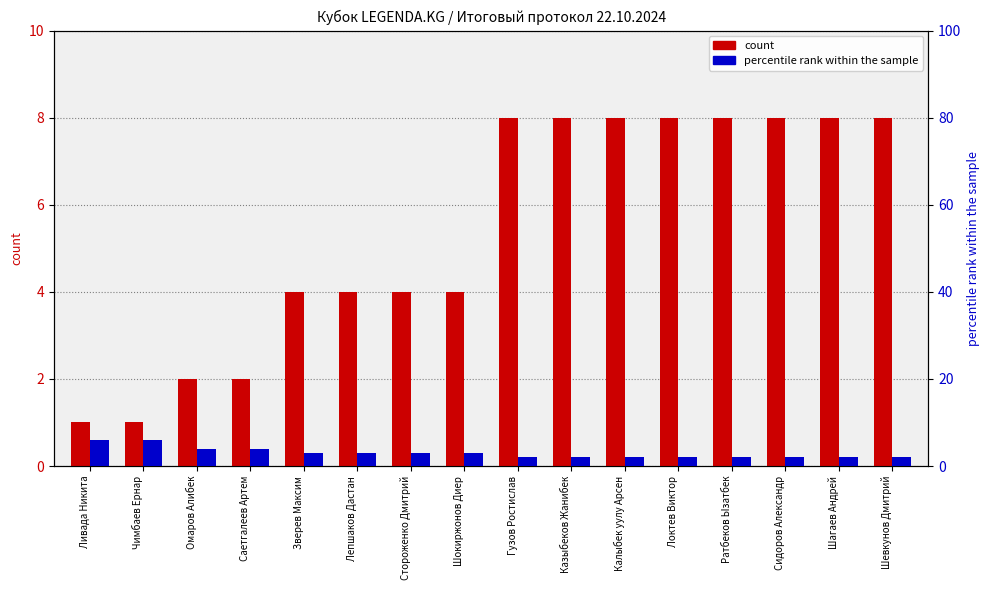

Which has a higher value, Лепшаков Дастан or Омаров Алибек?

Лепшаков Дастан